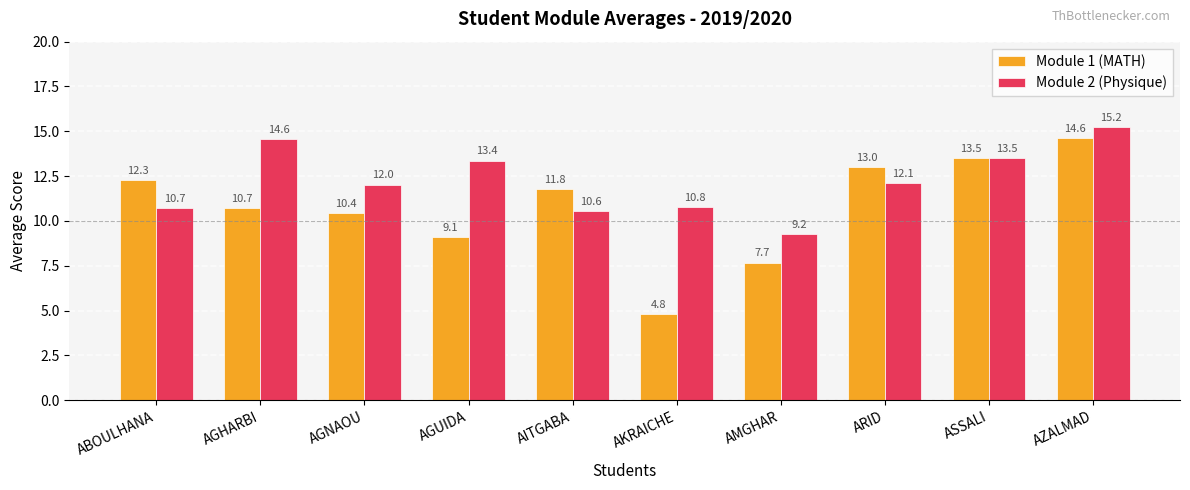

Which series has the largest total across all categories?

Module 2 (Physique)